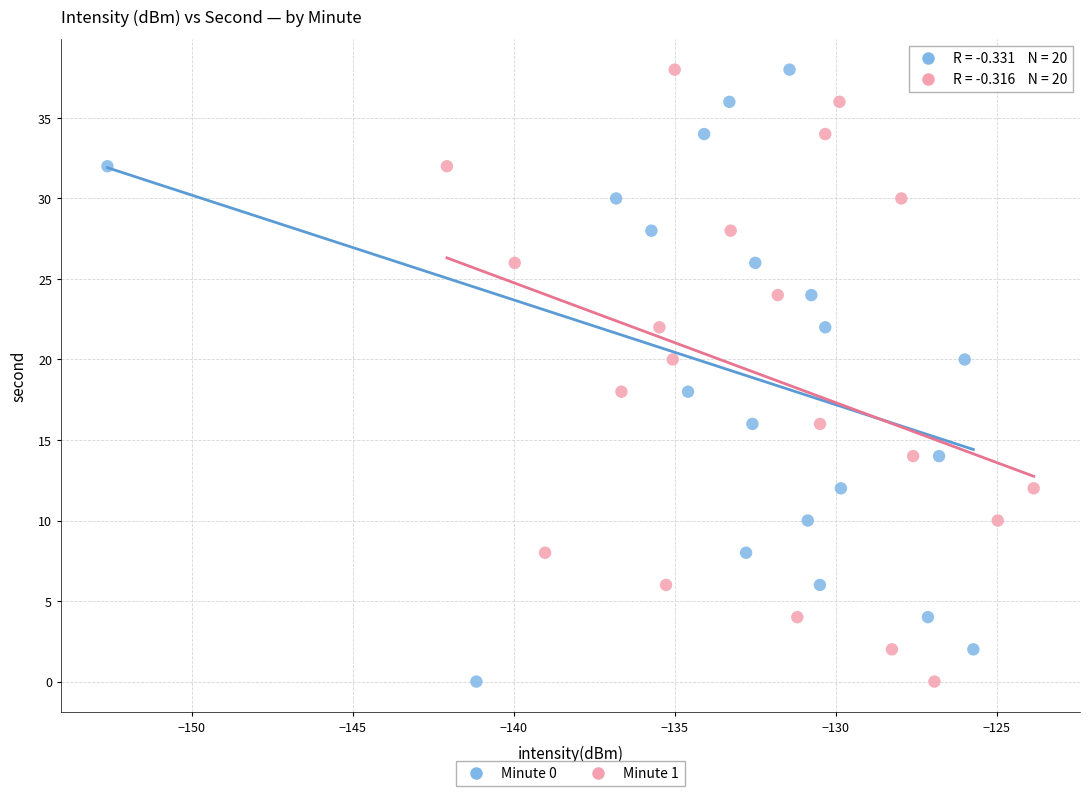

What are all the series names shown in the legend?

Minute 0, Minute 1